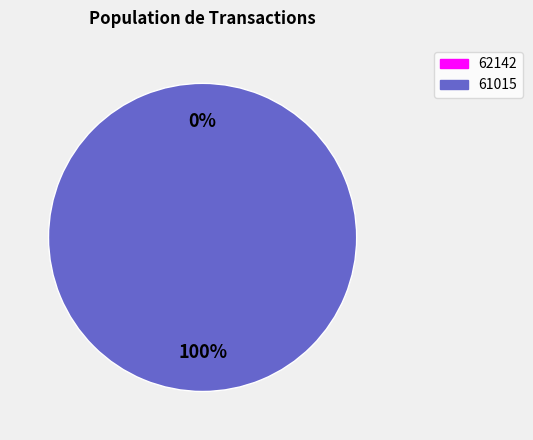

Do 62142 and 61015 together represent more than half of the pie?

Yes